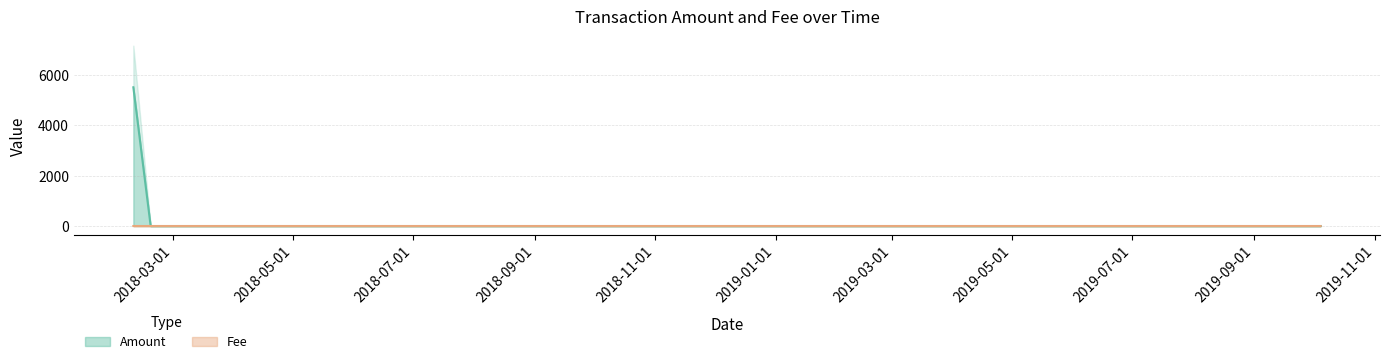

At how many categories does at least one series exceed 59?

1